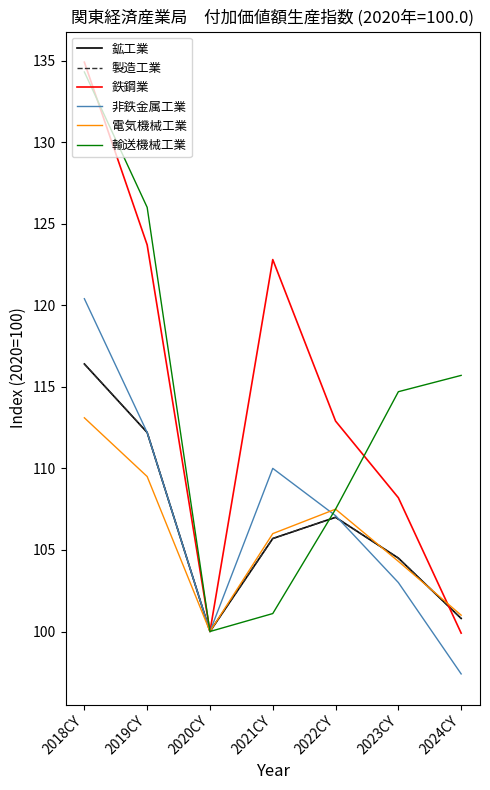

Is this an area chart (filled region under the line)?

No